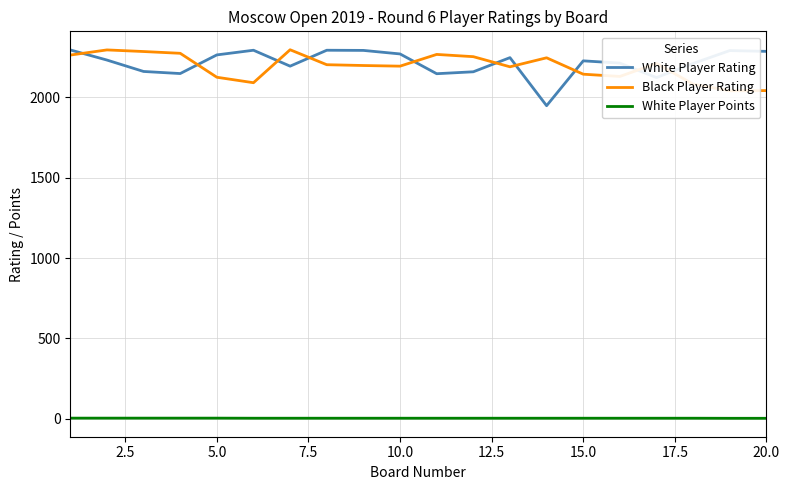

True or false: White Player Points and White Player Rating cross at least once.

False